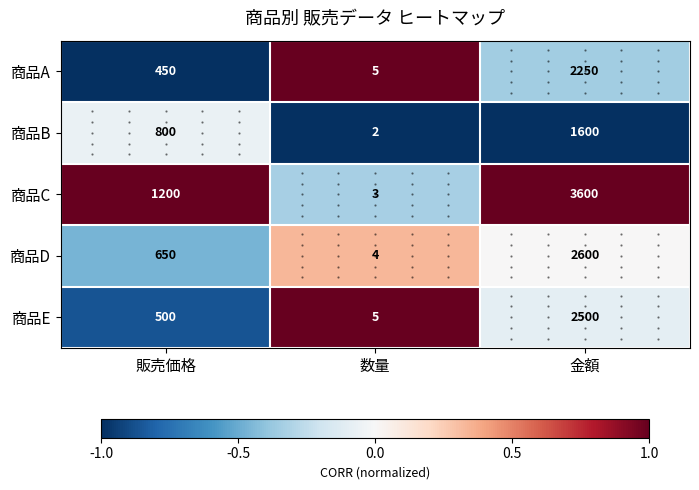

What is the total value across all series at 数量?

19